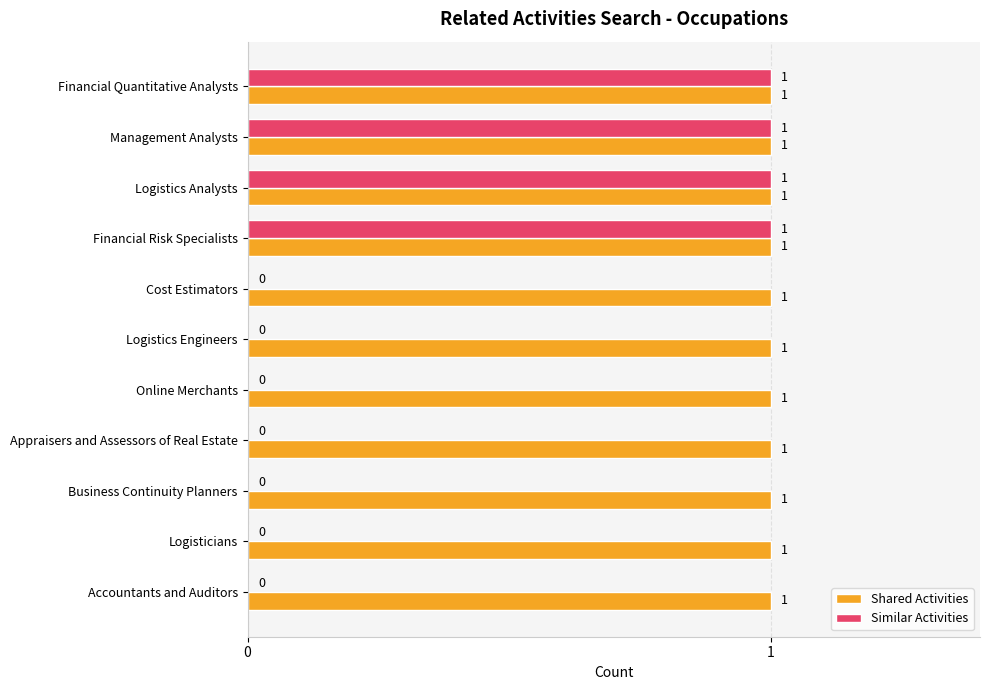

What is the average value of the Similar Activities series?

0